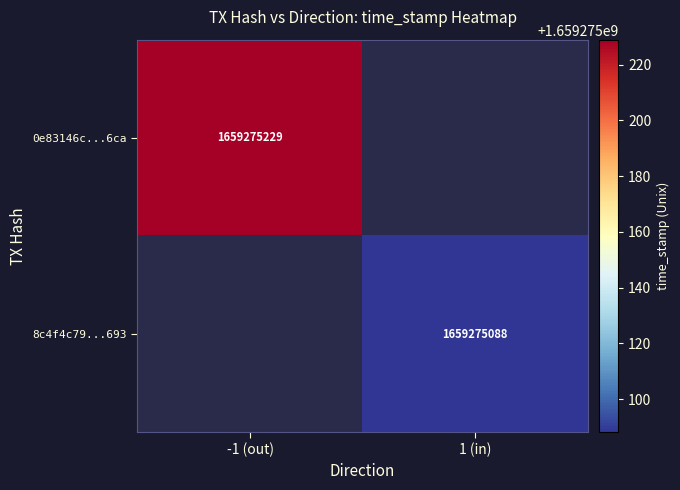

Reading left to right, transcribe all the data shown in this chart.

0e83146c09e99d540233801118a228b4255d6ca: -1	0	1659275229
8c4f4c7946c310f2f23fa9e1bde9bafff720693: 1	0	1659275088